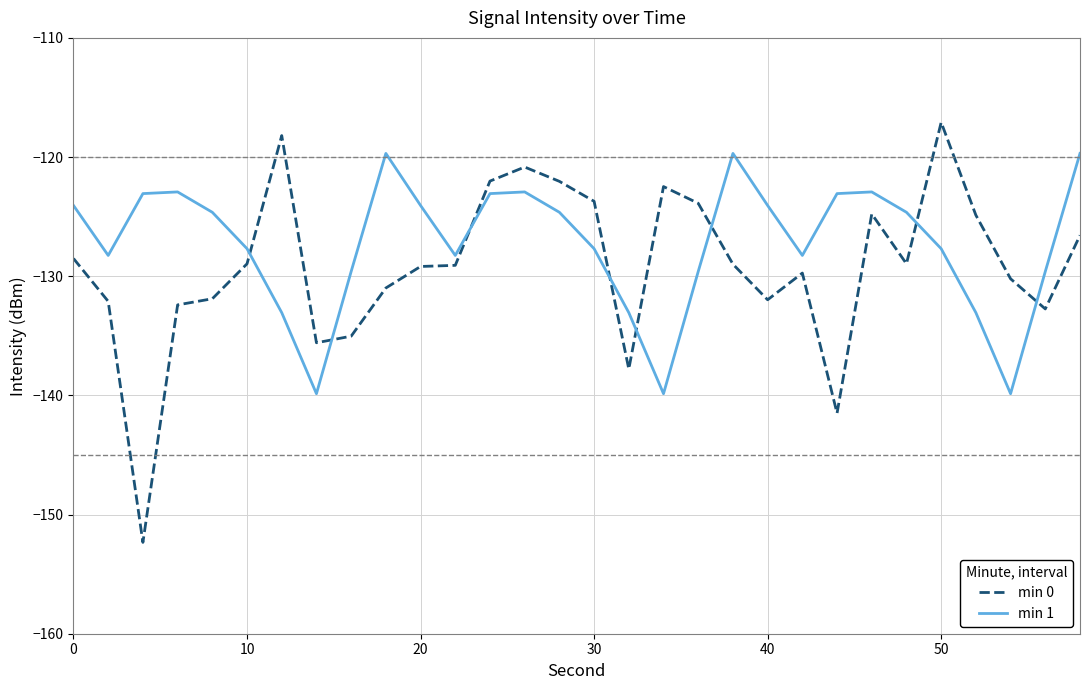

How many distinct data groups are displayed?

2